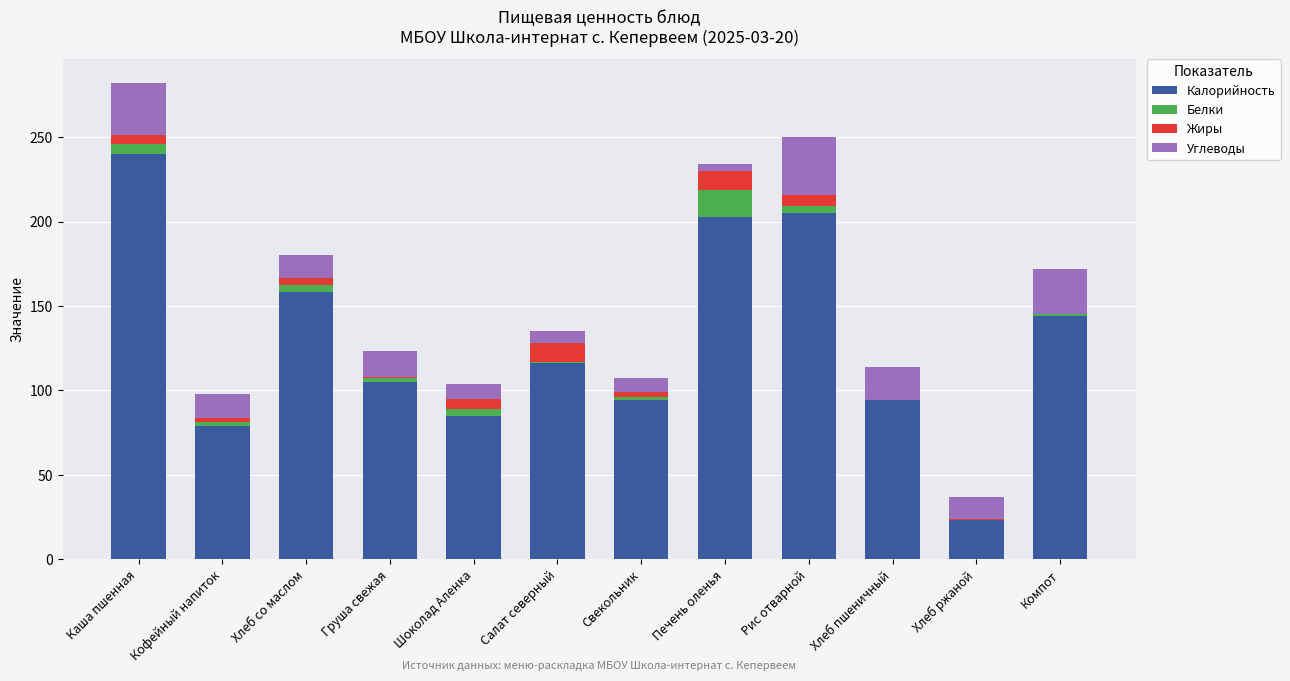

At which category is the sum across all series the highest?

Каша пшенная